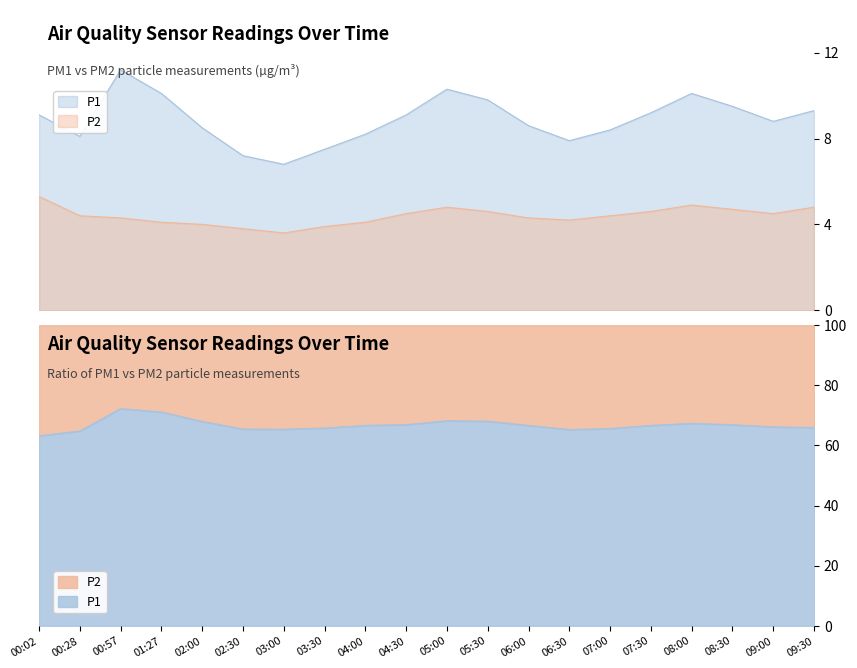

How many interior local peaks does the P1 series have?

3